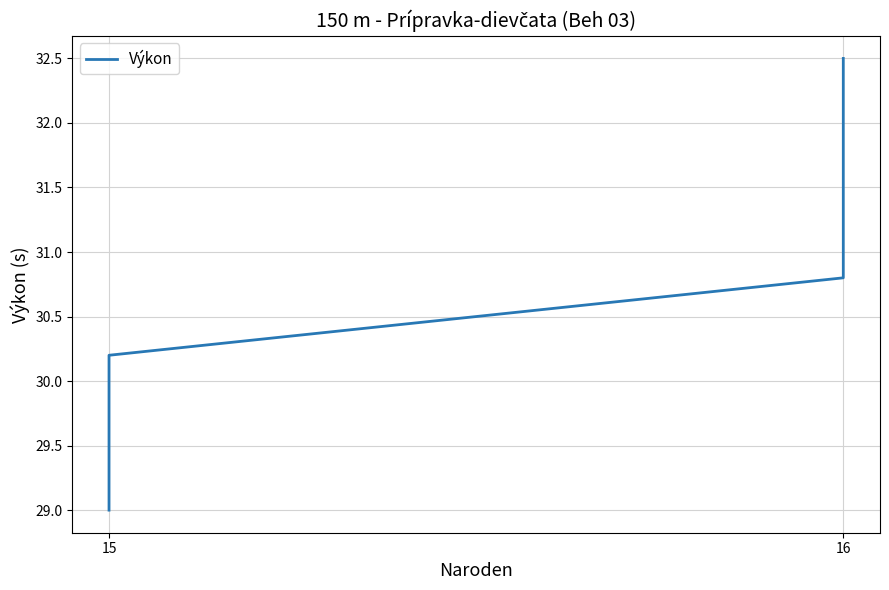

What is the value of the 2nd point from the left?

29.0